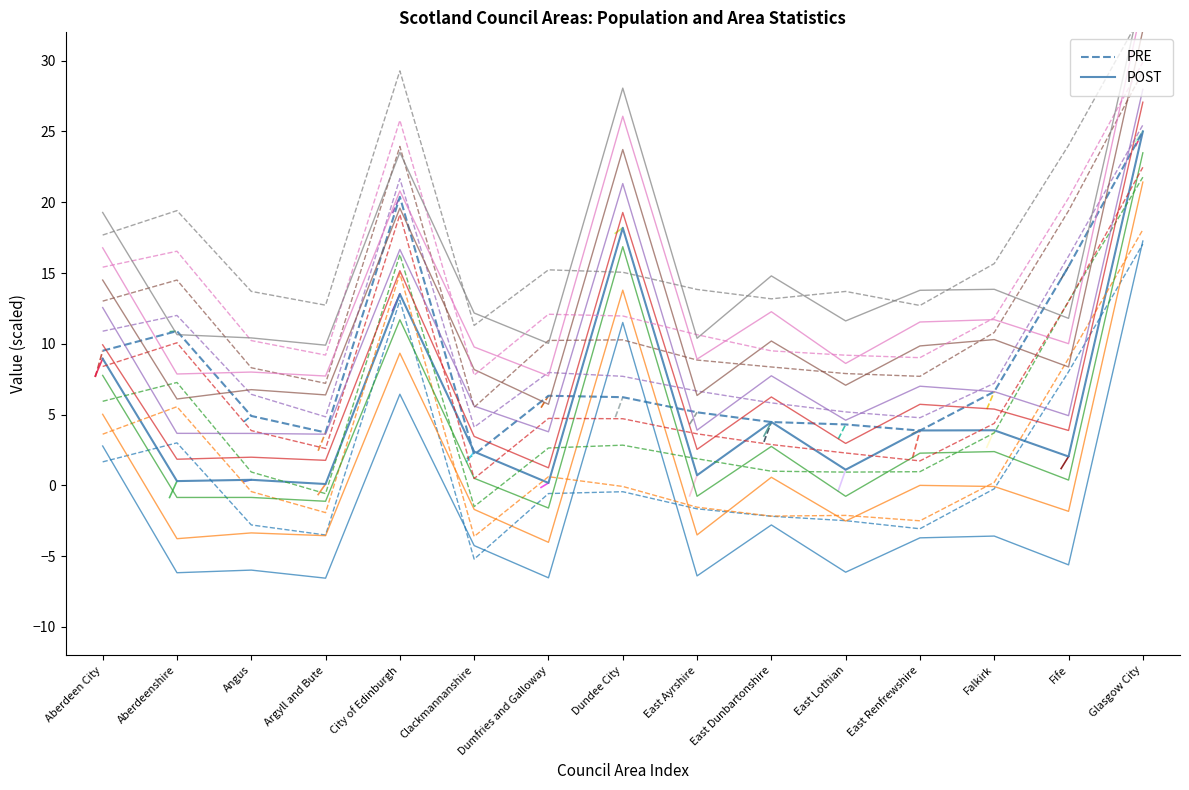

Which series has the largest total across all categories?

PRE